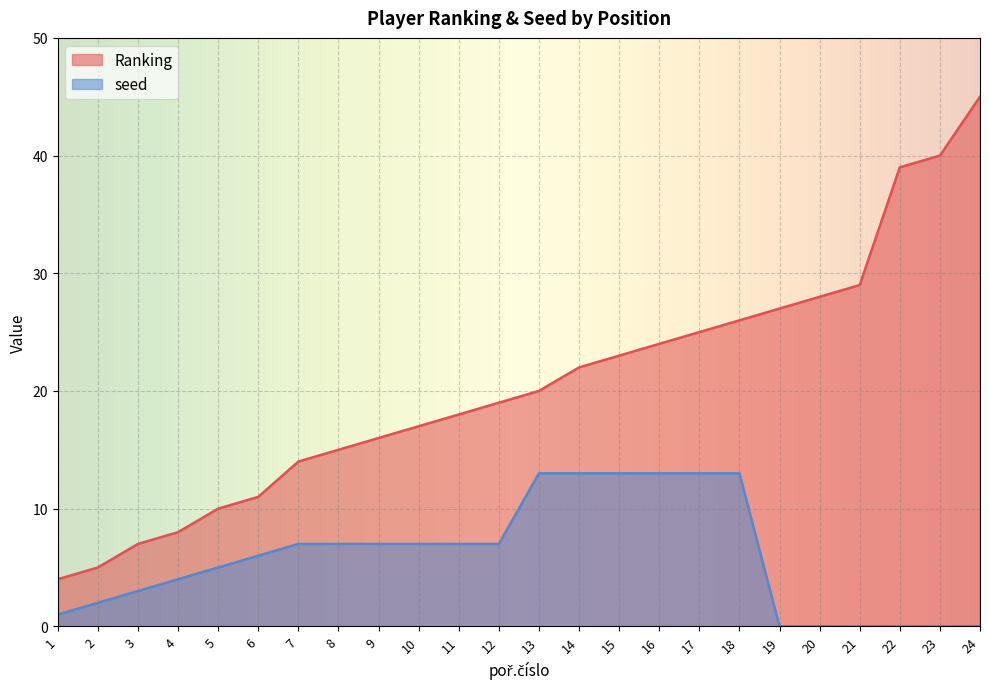

Which category has the highest value in the seed series?

13